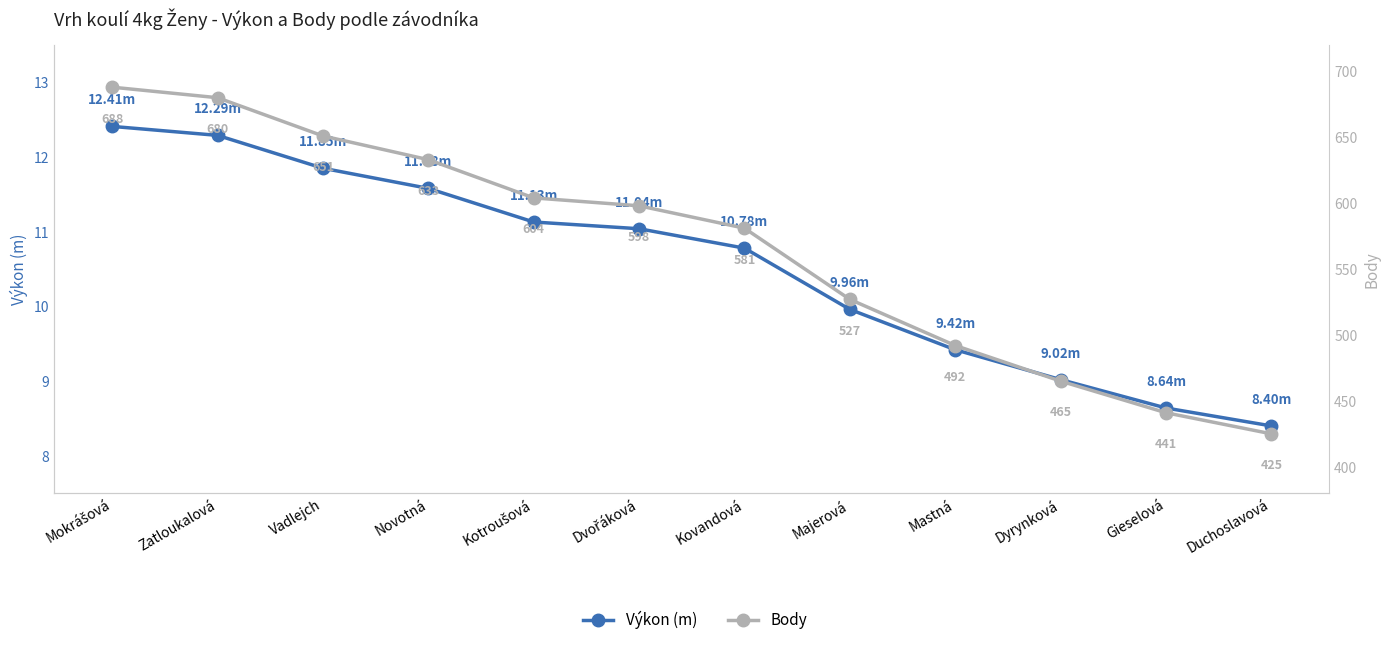

Reading right to left, transcribe all the data shown in this chart.

Výkon (m): 8.4	8.6	9.0	9.4	10.0	10.8	11.0	11.1	11.6	11.8	12.3	12.4
Body: 425.0	441.0	465.0	492.0	527.0	581.0	598.0	604.0	633.0	651.0	680.0	688.0